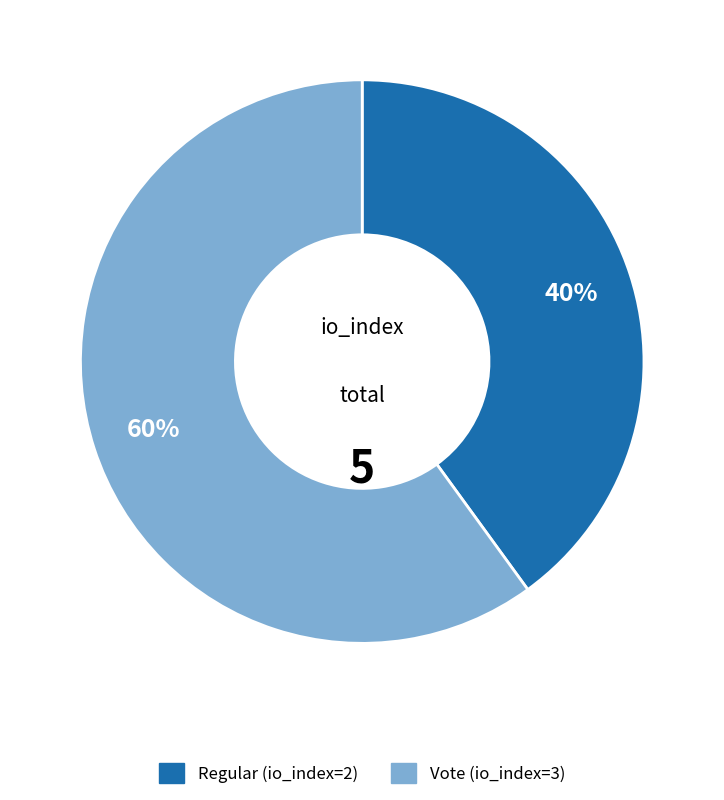

Which category has the biggest portion of the pie?

Vote (io_index=3)